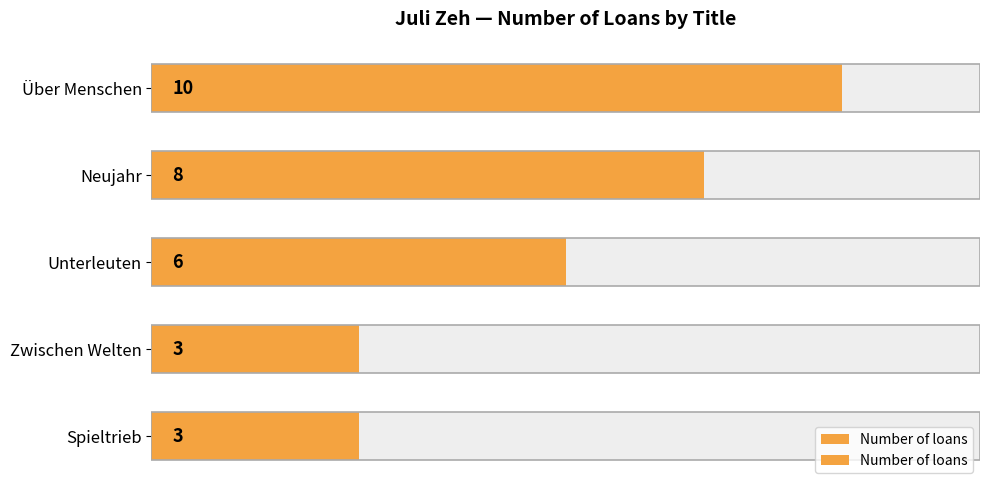

Are the bars grouped side by side (vs. stacked)?

No